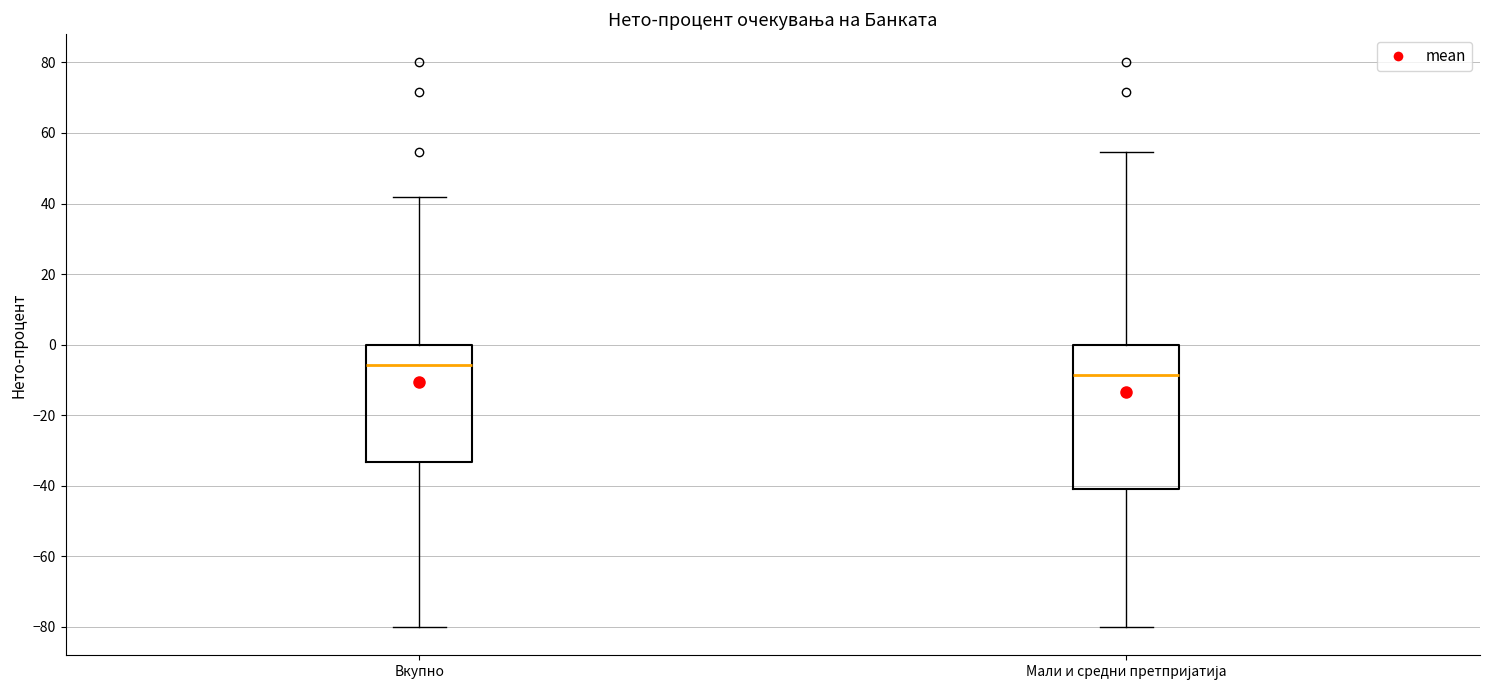

Which box has the highest median line?

Вкупно